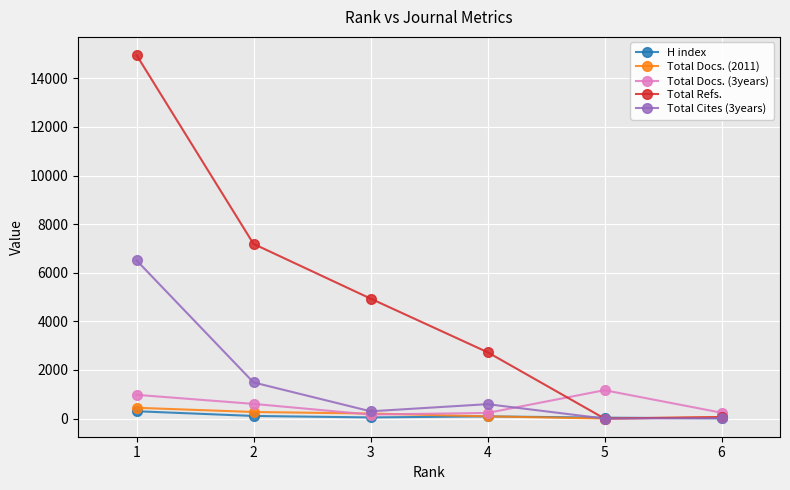

How many lines are shown in the chart?

5